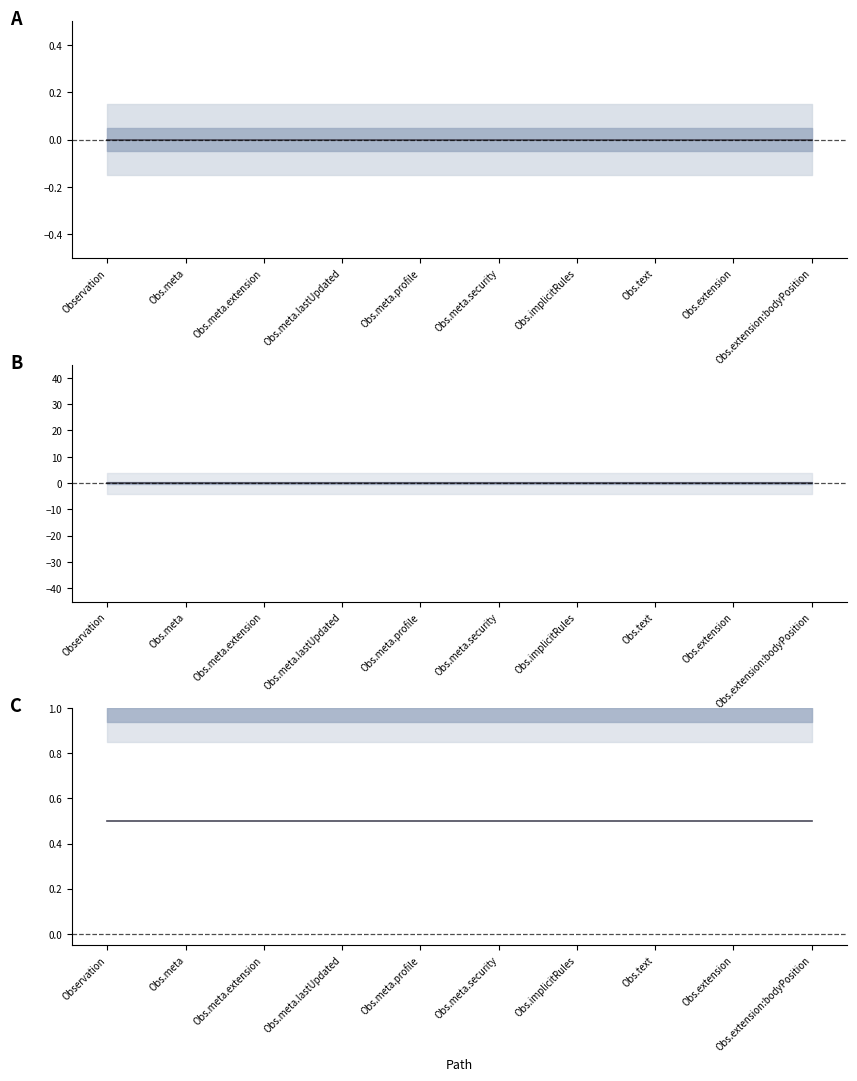

True or false: Base Min has more than 1 points higher than both neighbors.

False